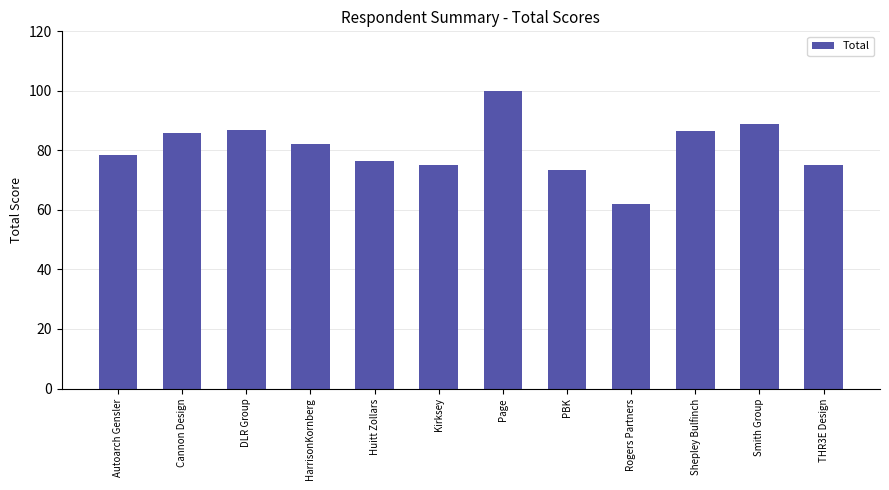

At which label is the value closest to 81?

HarrisonKornberg